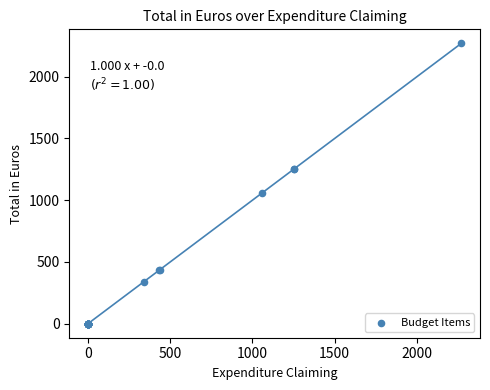

What Y value in the scatter plot is closest to 1135?

1059.3